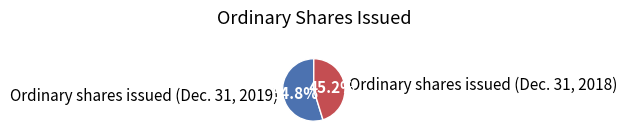

Which slice is the smallest?

Ordinary shares issued (Dec. 31, 2018)